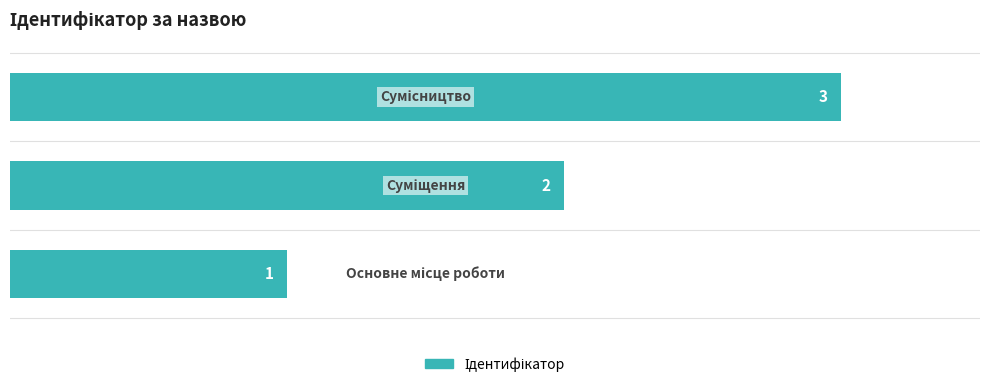

What is the maximum value shown in the chart?

3